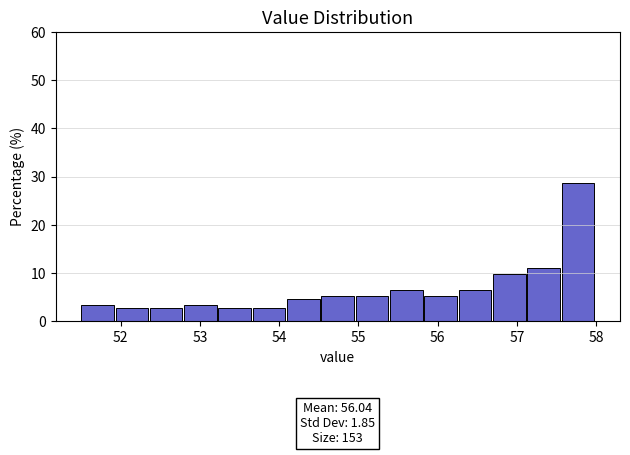

Over which range of the x-axis is the bar tallest?

57.6 to 58.0